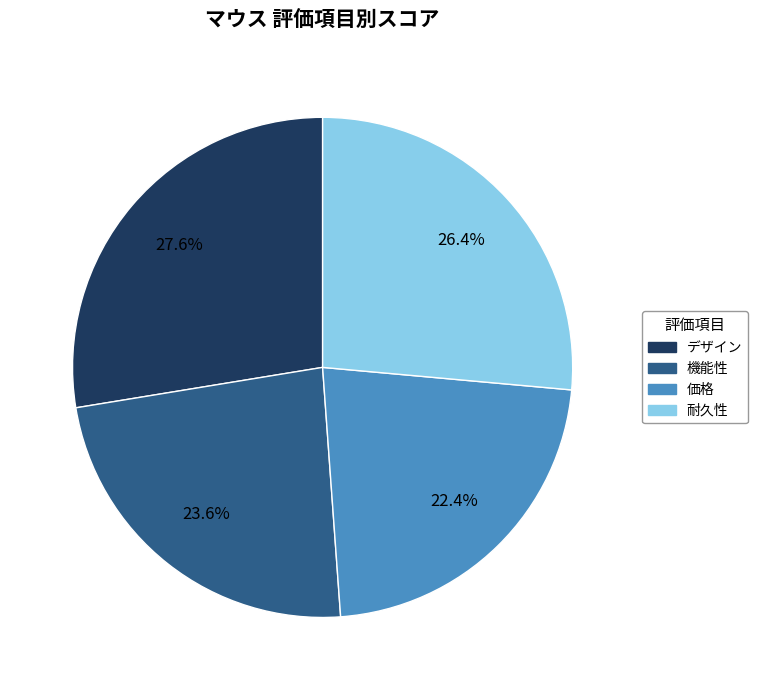

Approximately how many times larger is the value at 耐久性 compared to デザイン?

1.0